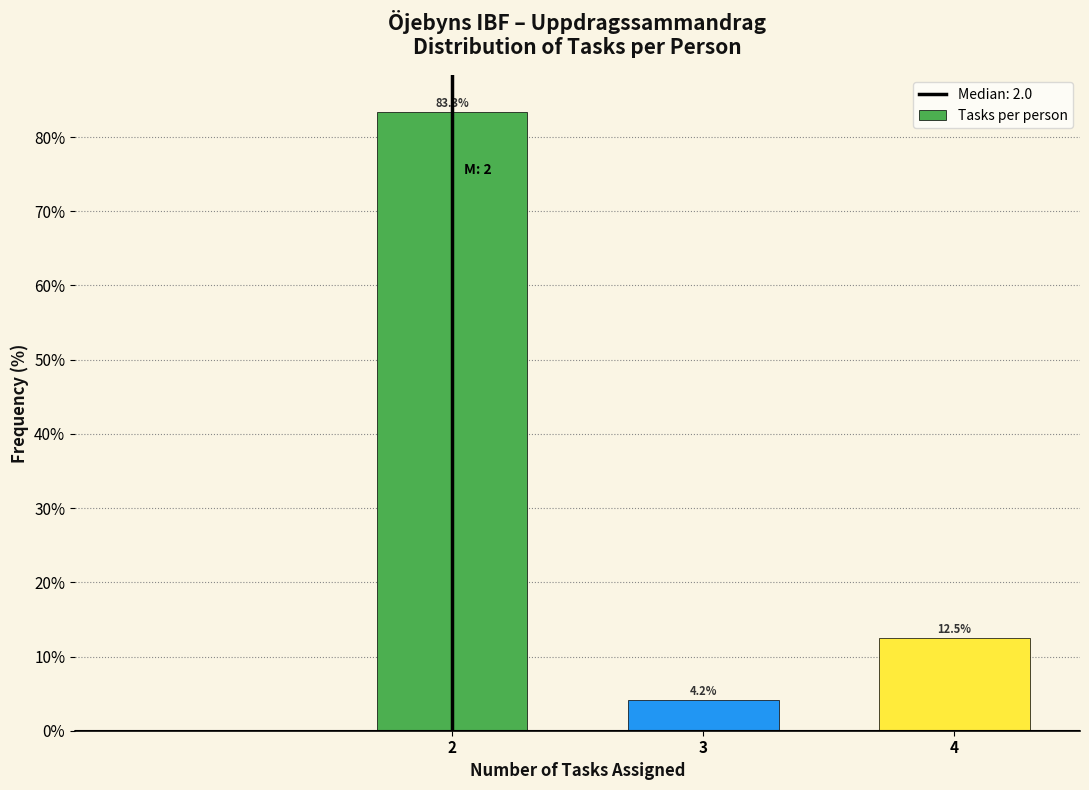

Reading left to right, extract all data points from this chart.

83.3	4.2	12.5